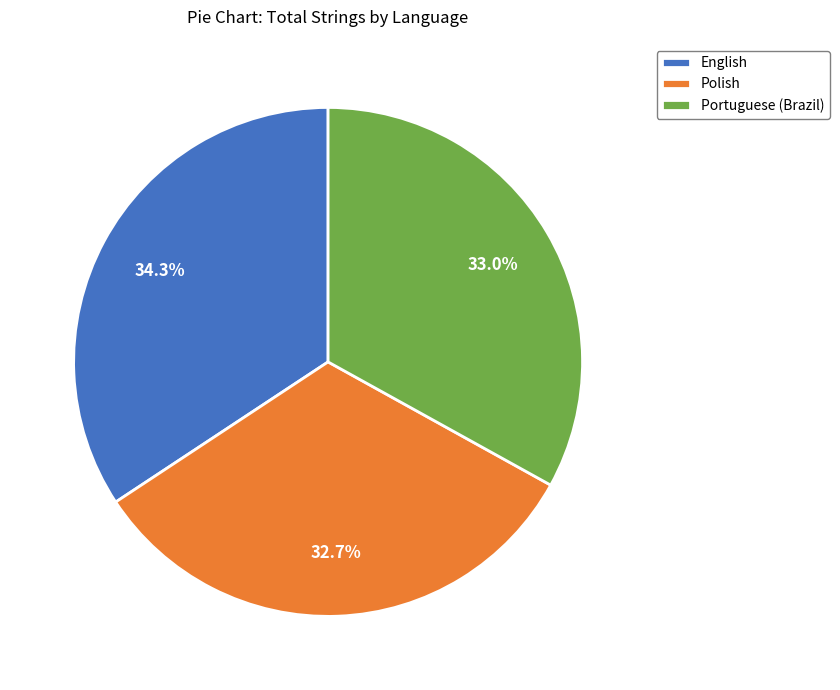

Approximately how many times larger is the value at Portuguese (Brazil) compared to Polish?

1.0